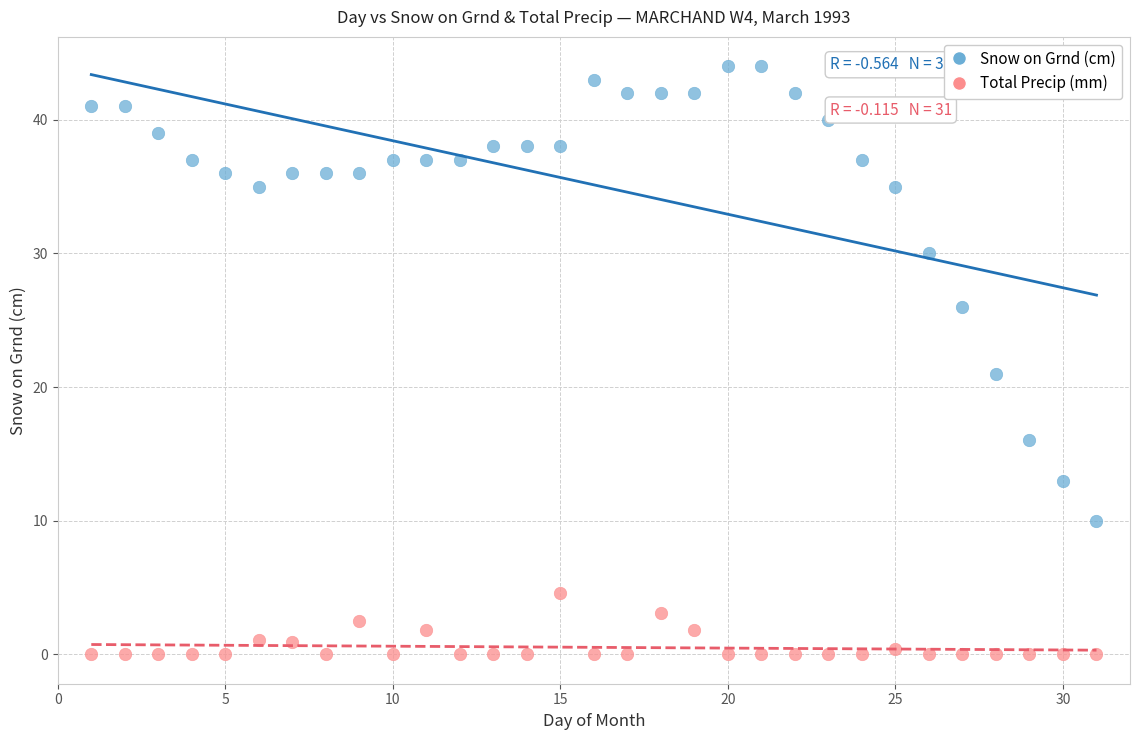

Which series contains the highest Y value?

Snow on Grnd (cm)